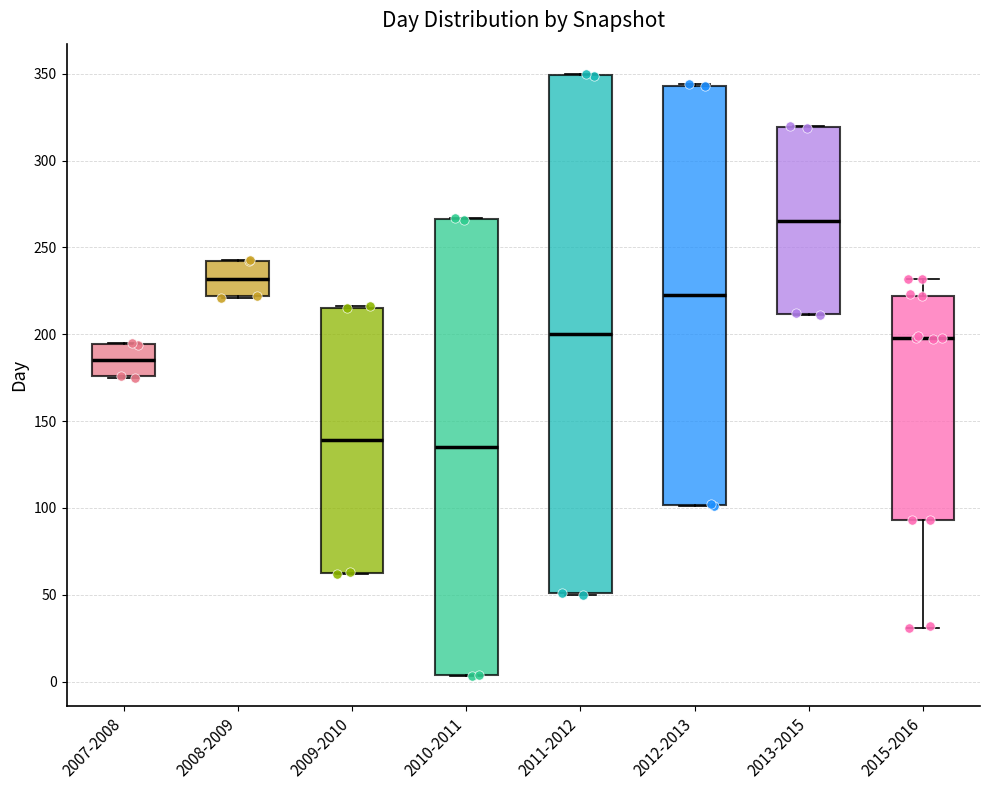

Comparing the boxes themselves (not the whiskers), which one is the tallest?

2011-2012